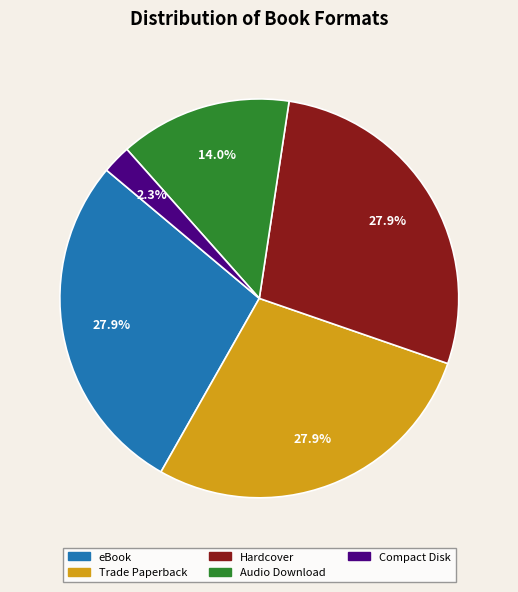

Is it true that Hardcover is 36% of the pie?

False